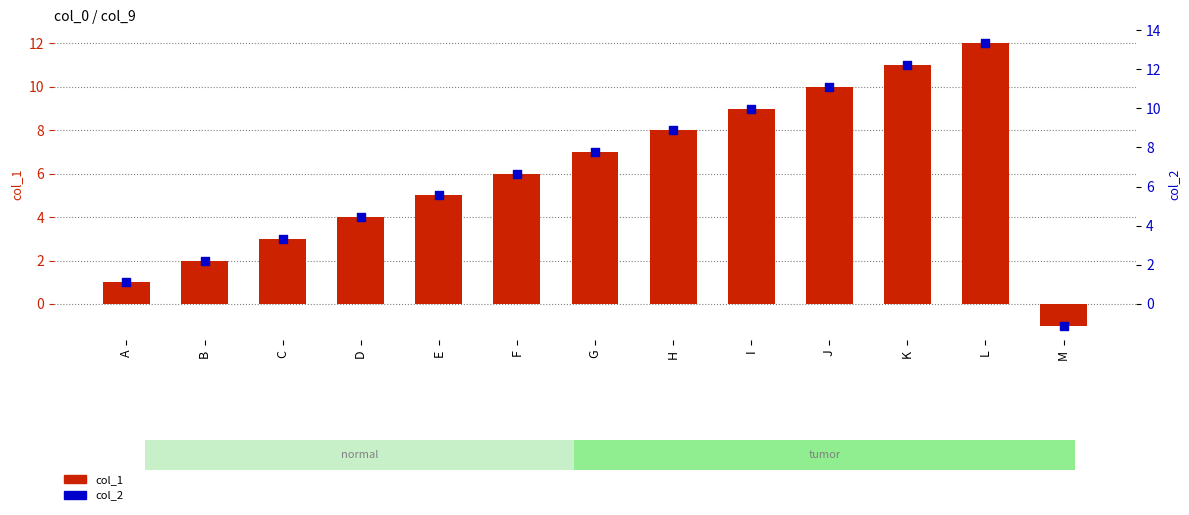

Which series contains the lowest Y value?

col_2